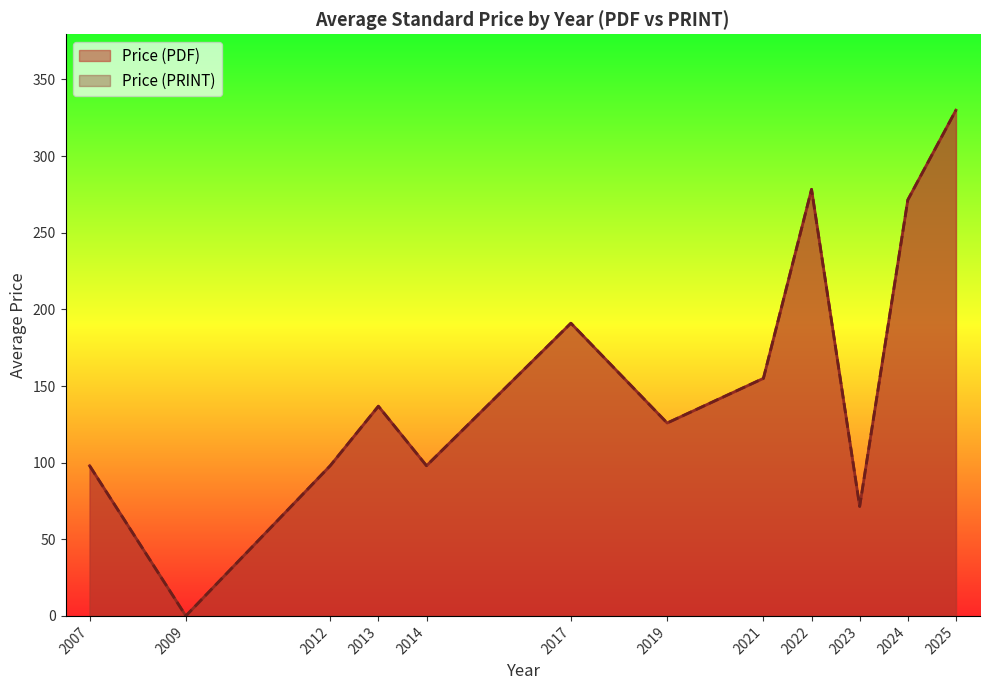

Does the chart display data point markers on the line(s)?

No